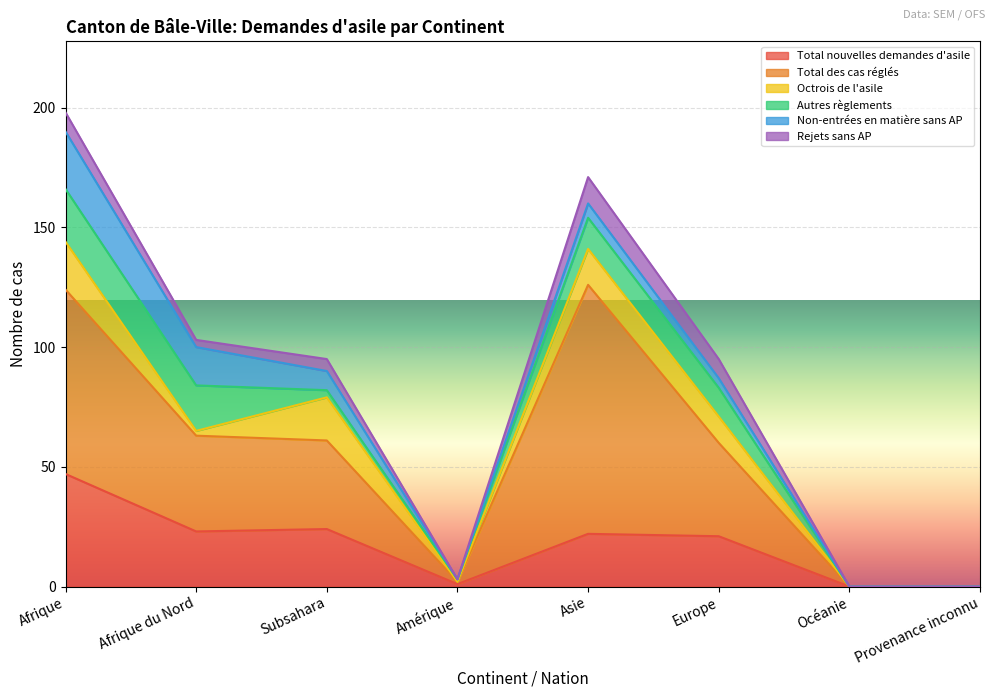

What is the label of the 5th point from the left?

Asie